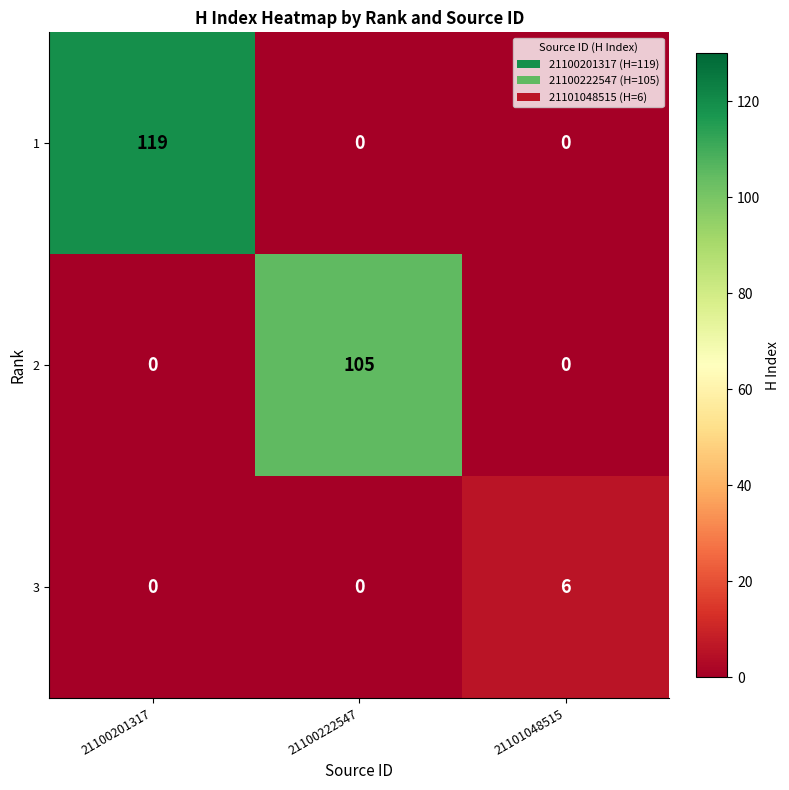

What is the total value across all series at 21100201317?

119